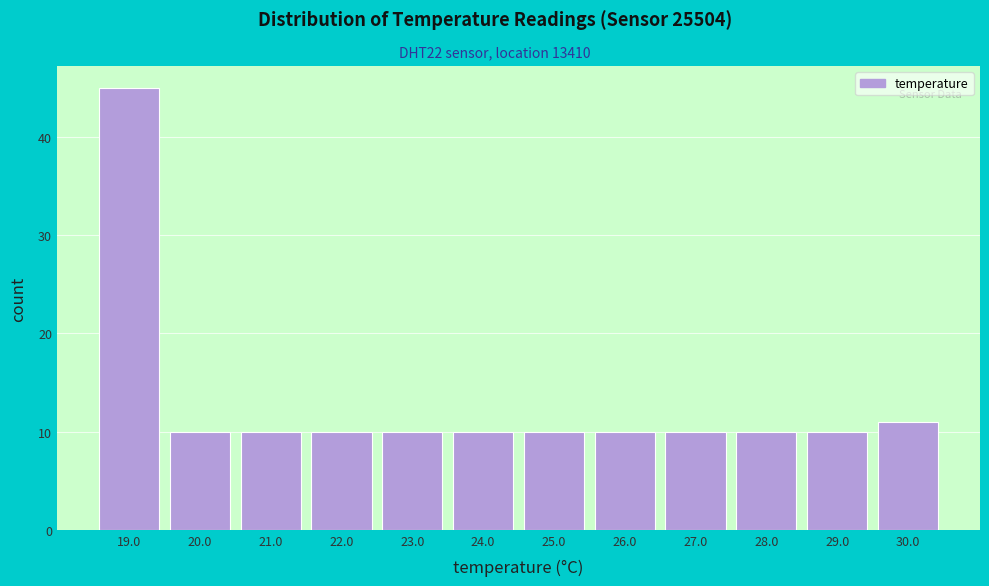

How tall is the bar that spans 29.5 to 30.5 on the x-axis? The values are not printed on the chart, so give them approximately, as read against the axis.

11